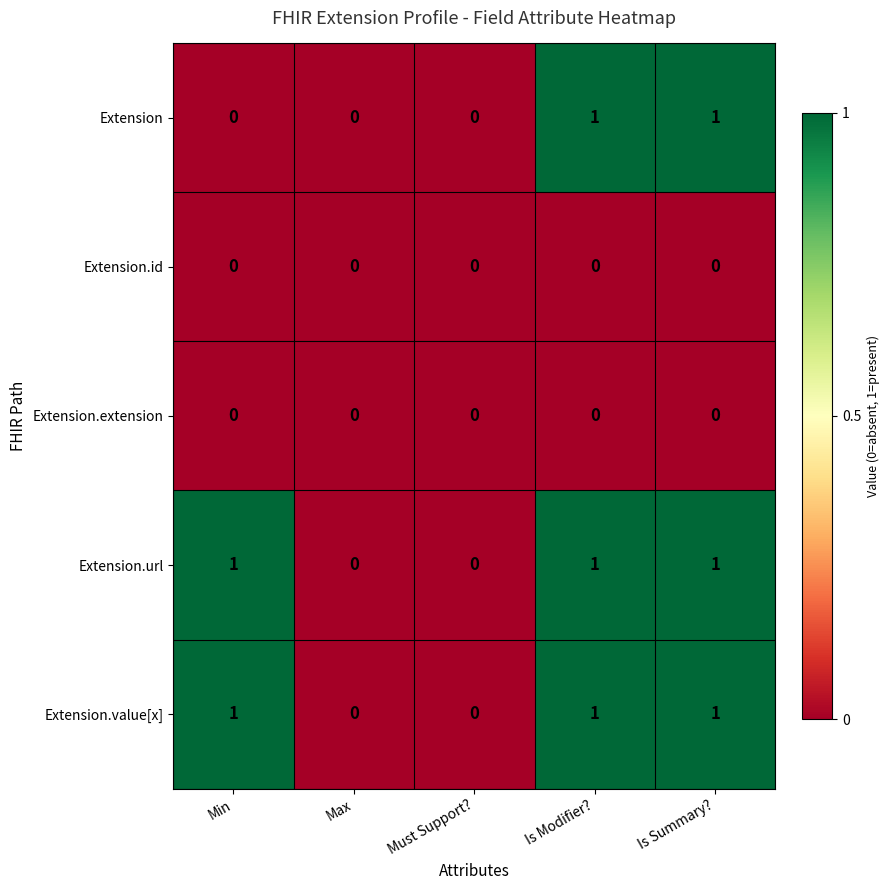

Reading left to right, list all the values displayed in this chart.

Extension: Min=0	Max=0	Must Support?=0	Is Modifier?=1	Is Summary?=1
Extension.id: Min=0	Max=0	Must Support?=0	Is Modifier?=0	Is Summary?=0
Extension.extension: Min=0	Max=0	Must Support?=0	Is Modifier?=0	Is Summary?=0
Extension.url: Min=1	Max=0	Must Support?=0	Is Modifier?=1	Is Summary?=1
Extension.value[x]: Min=1	Max=0	Must Support?=0	Is Modifier?=1	Is Summary?=1